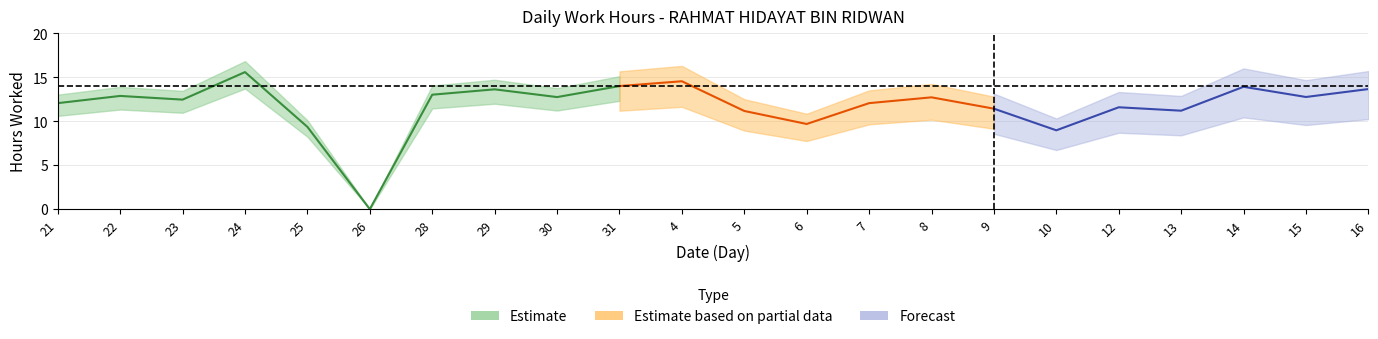

Rank the categories by value from lowest to highest.

26, 10, 25, 6, 5, 13, 9, 12, 21, 7, 23, 8, 30, 15, 22, 28, 29, 16, 14, 31, 4, 24